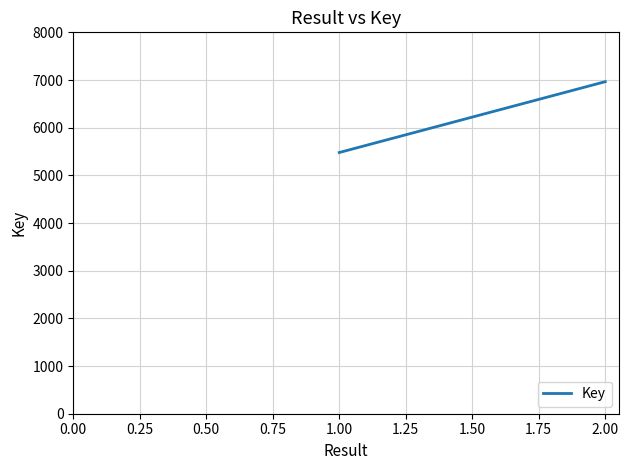

How many values are below 6965?

1